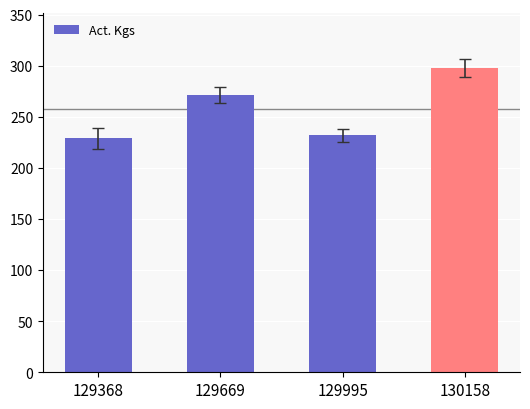

Which category has the highest value across all series?

130158